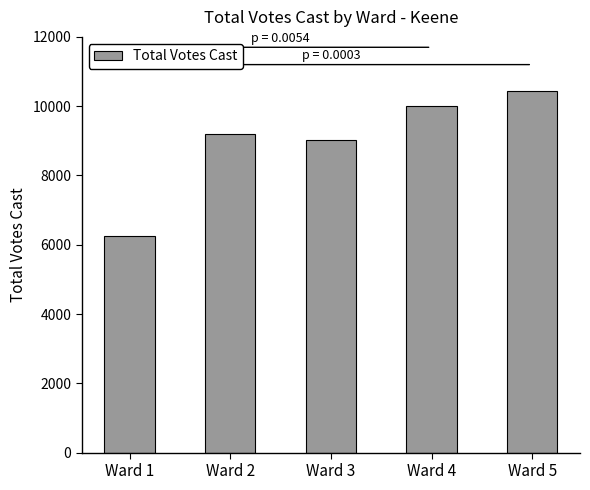

Rank the categories by value from lowest to highest.

Ward 1, Ward 3, Ward 2, Ward 4, Ward 5